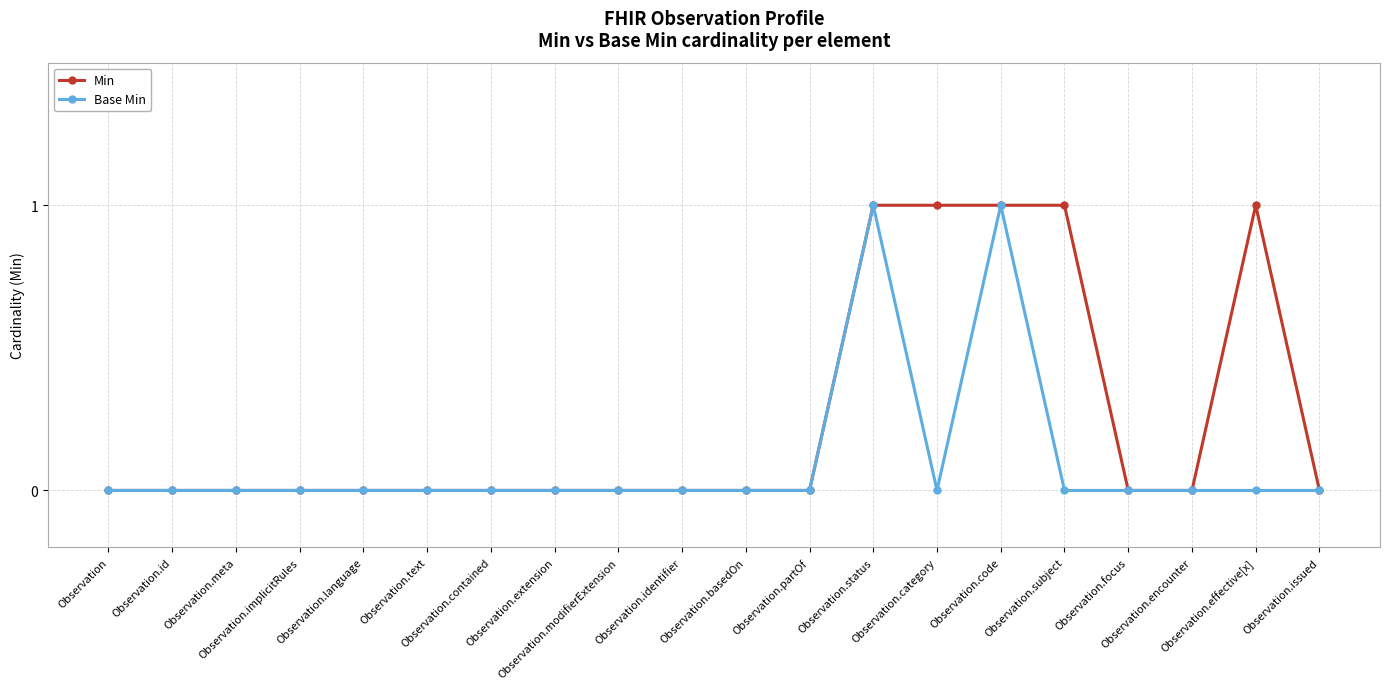

True or false: Min has more than 0 interior local peaks.

True